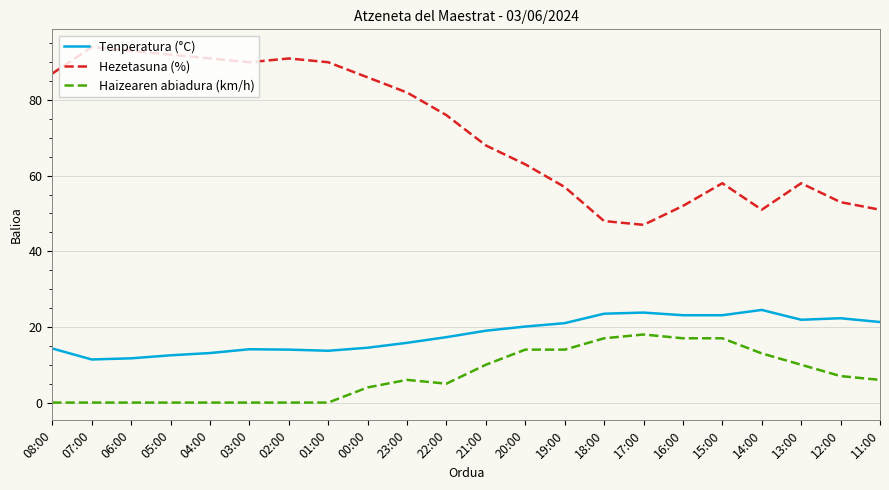

Count the number of categories in the chart.

22